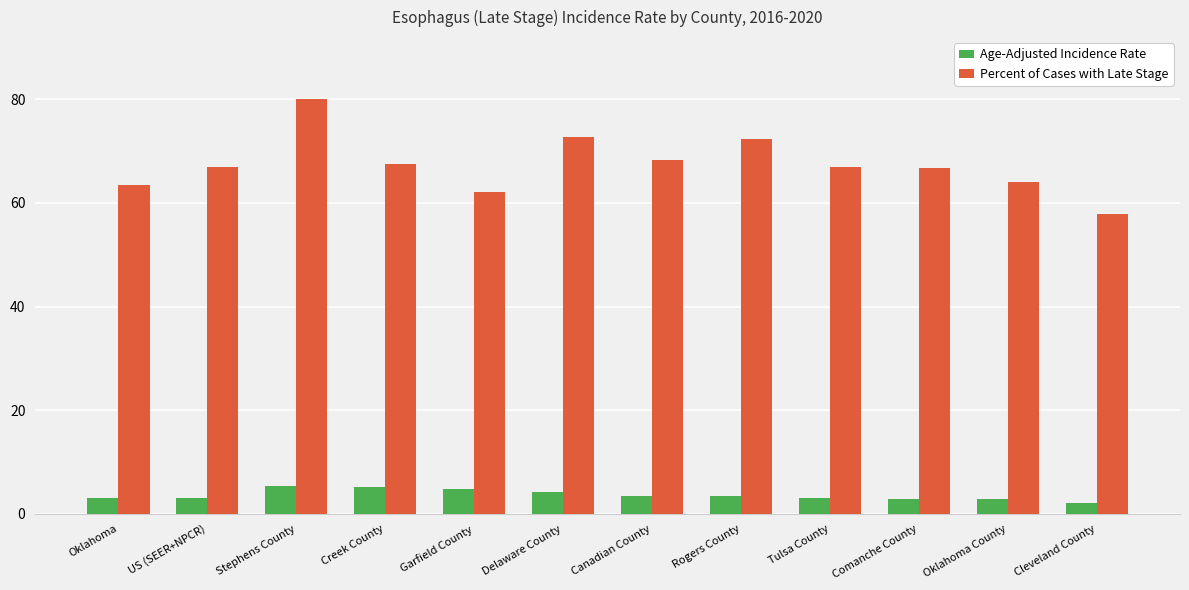

Is it true that Percent of Cases with Late Stage equals 110.5 at US (SEER+NPCR)?

False